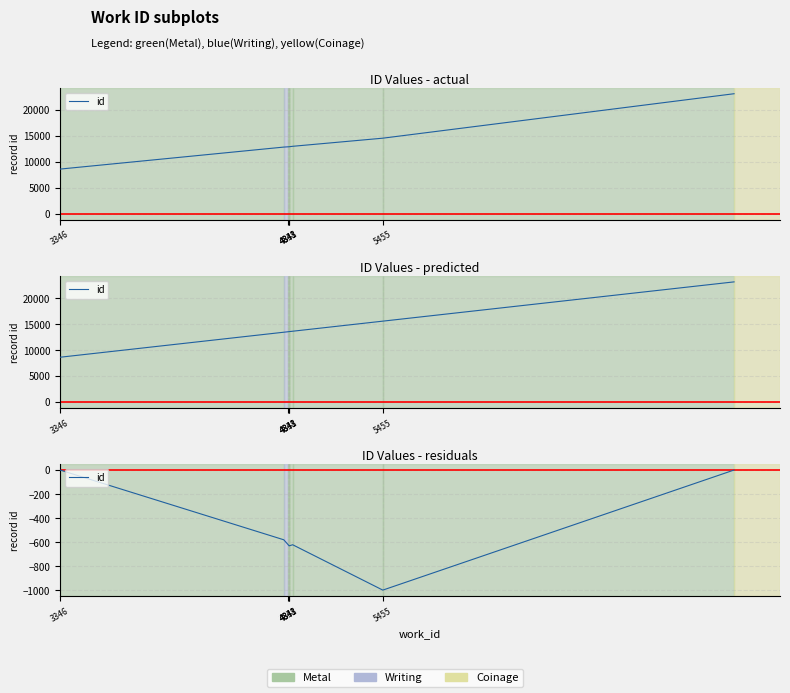

Is it true that the value at 4838 is -240.8?

False